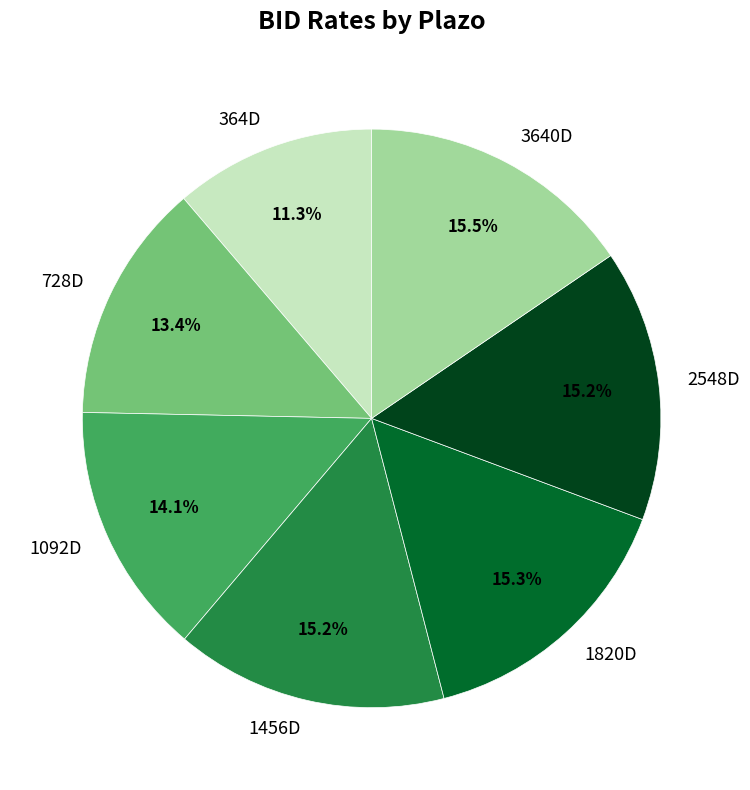

What is the smallest slice in the pie chart?

364D